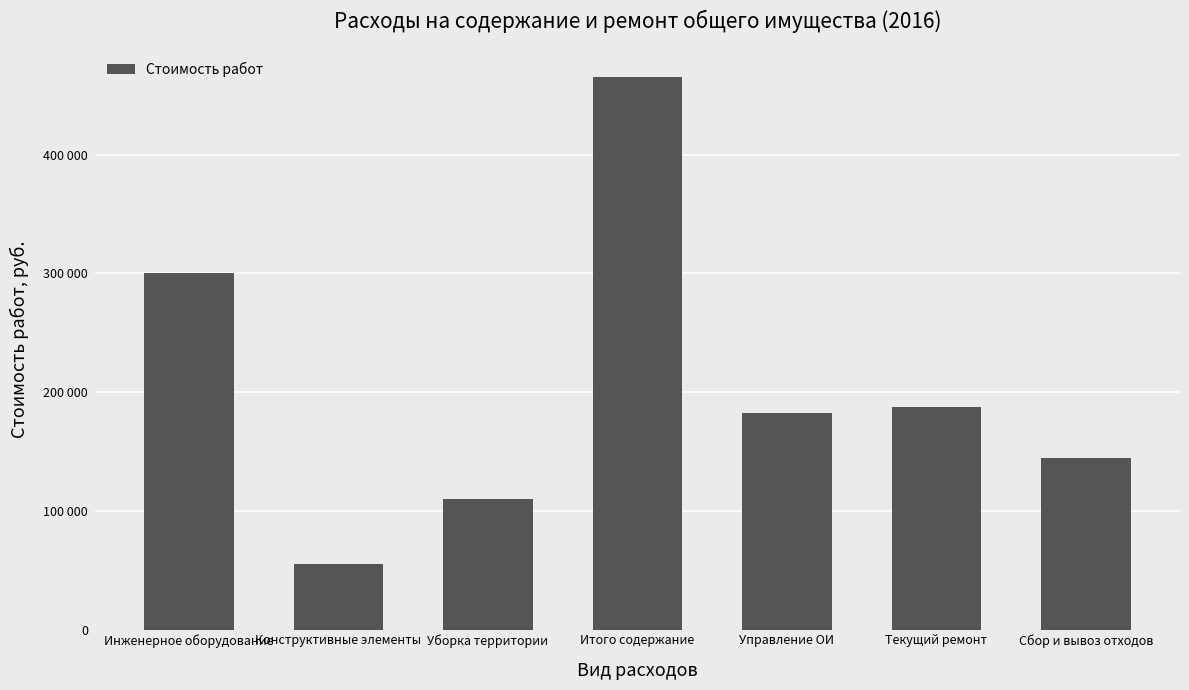

True or false: the data shows 280122.2 at Текущий ремонт.

False